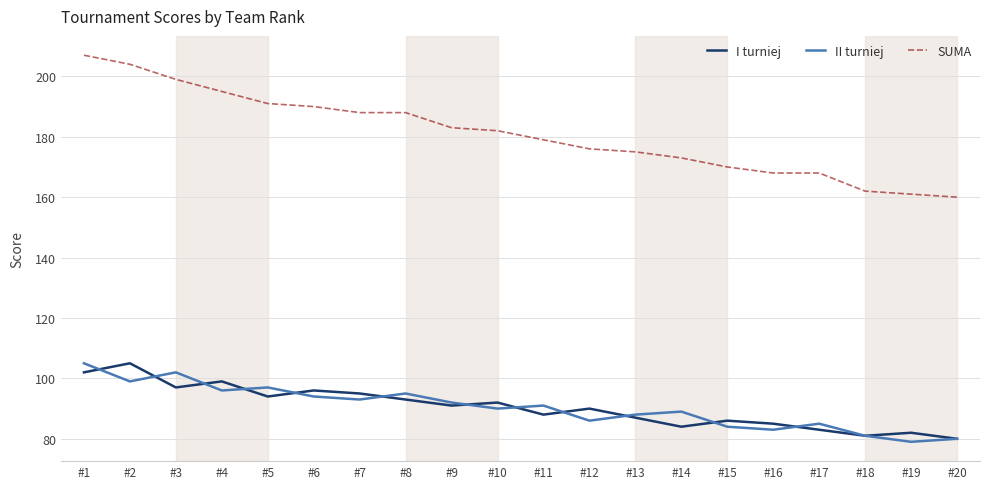

What is the maximum value shown in the chart?

207